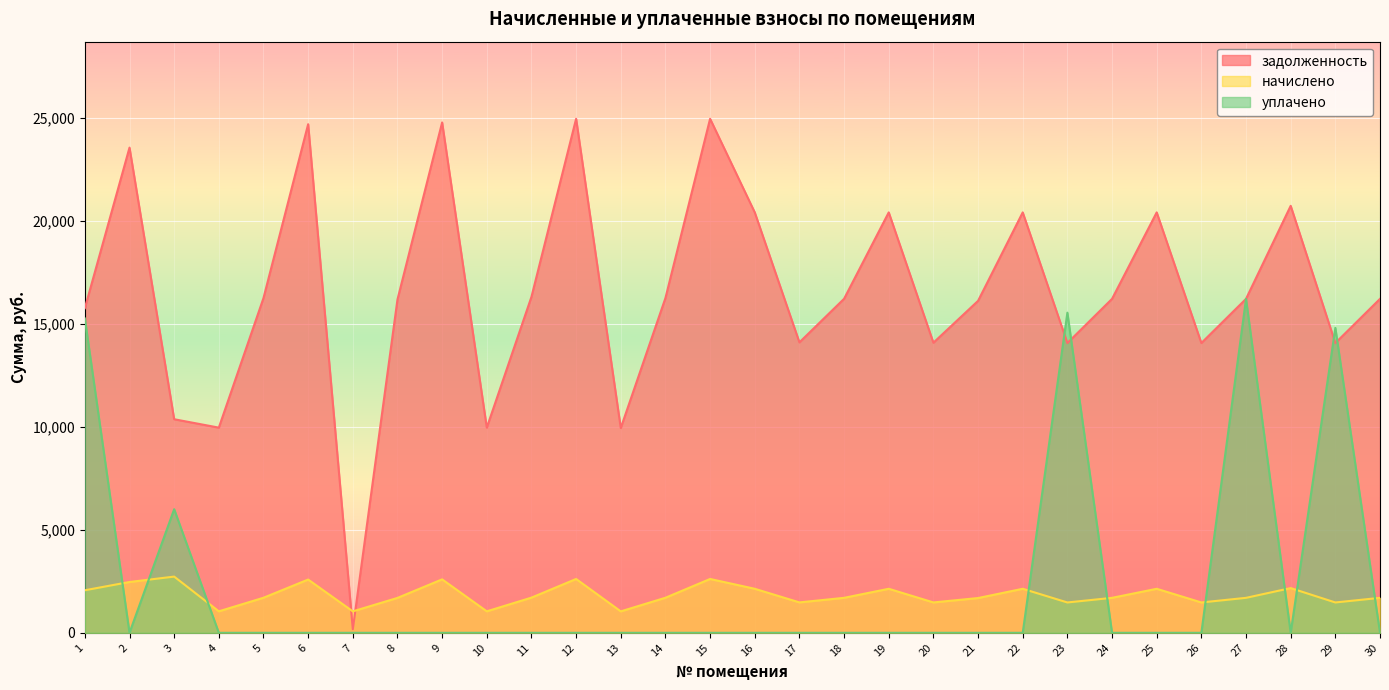

What is the sum of all задолженность values?

497730.6